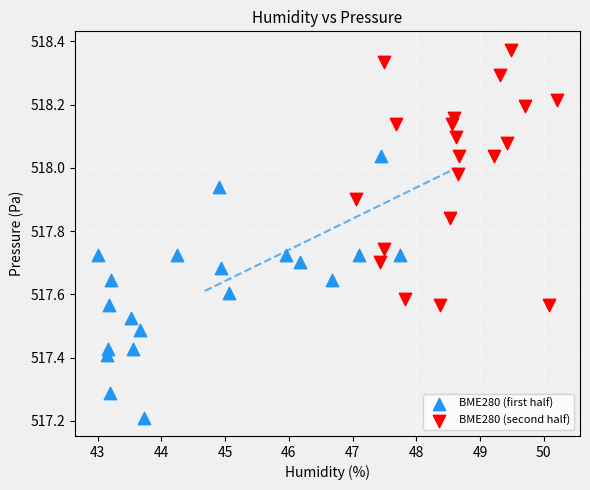

Which series has the largest Y range (max minus min)?

BME280 (first half)